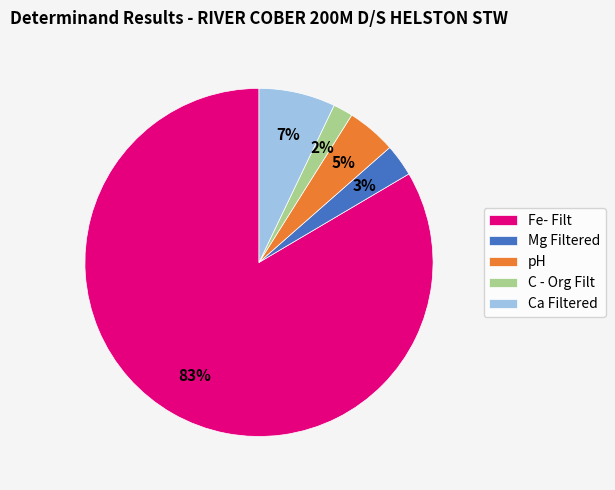

To the nearest percent, what is the average slice percentage?

20%